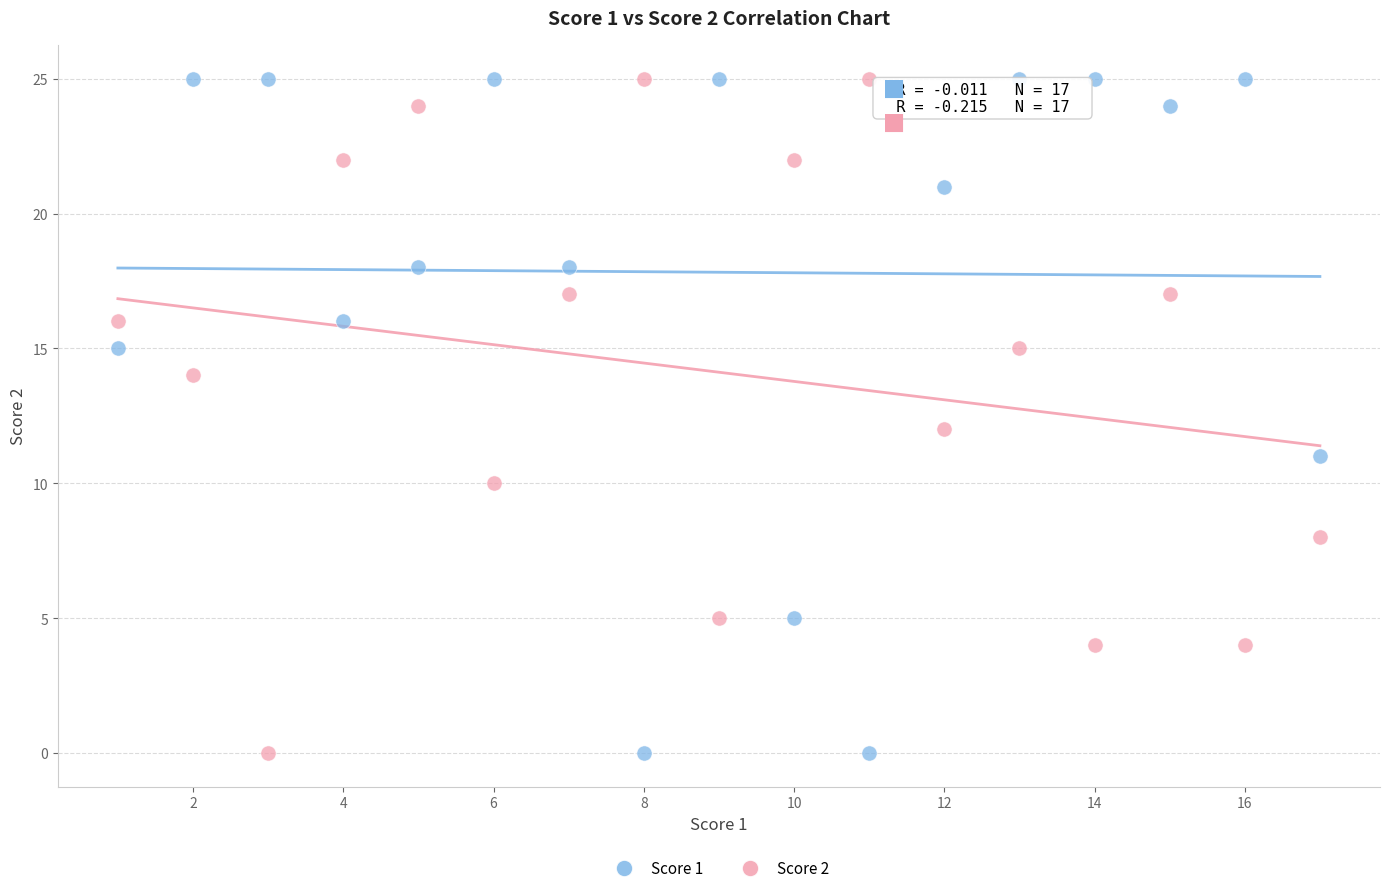

What is the X range (max minus min) for the scatter plot?

16